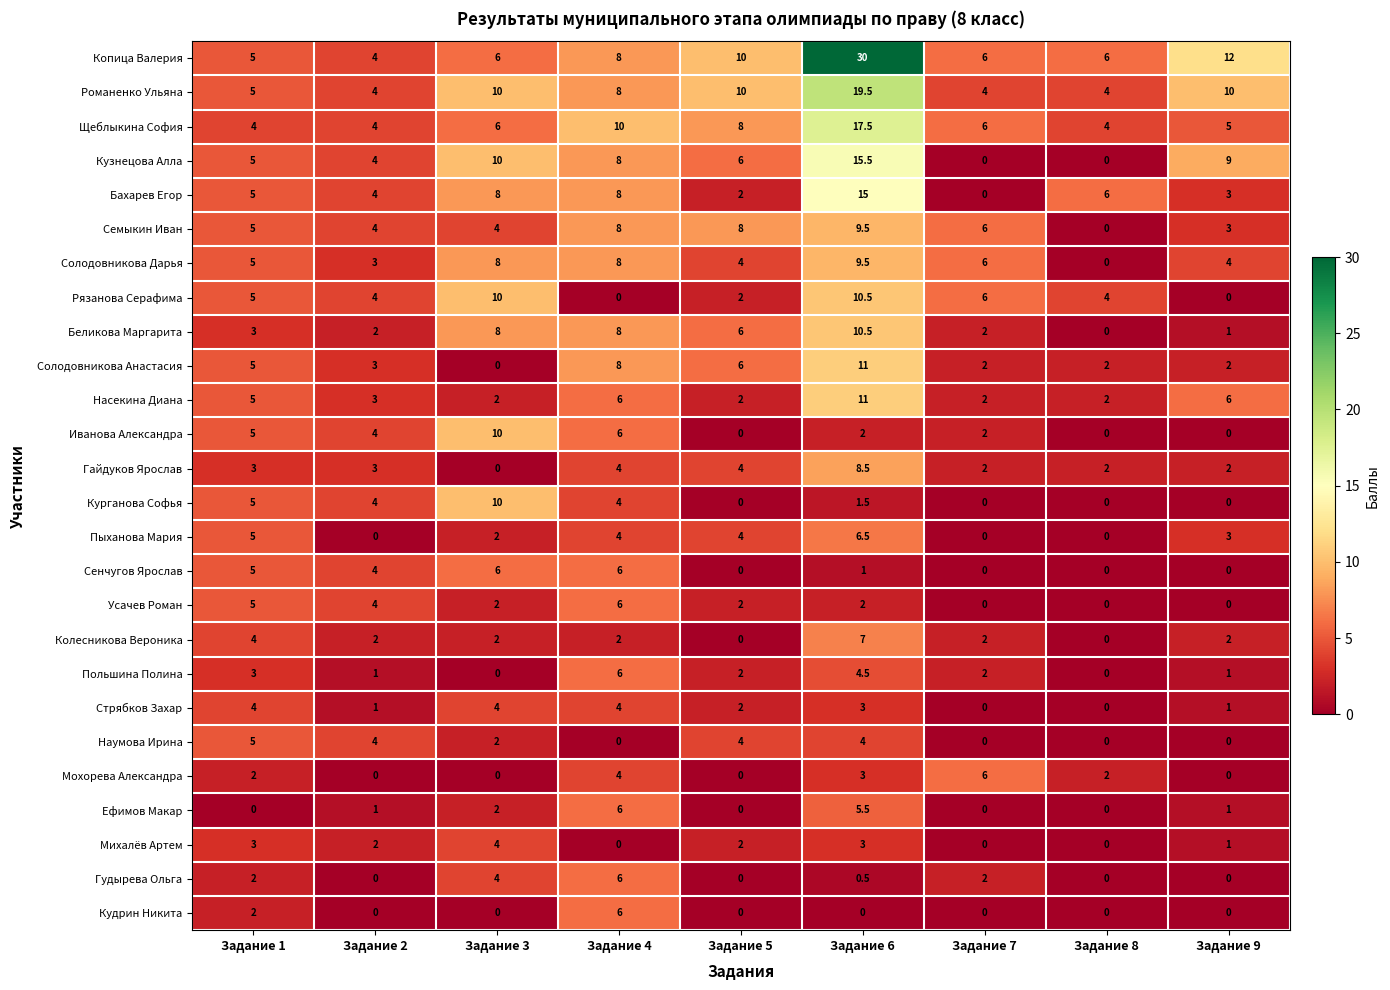

The value of Кузнецова Алла at Задание 4 is 13.4. True or false?

False